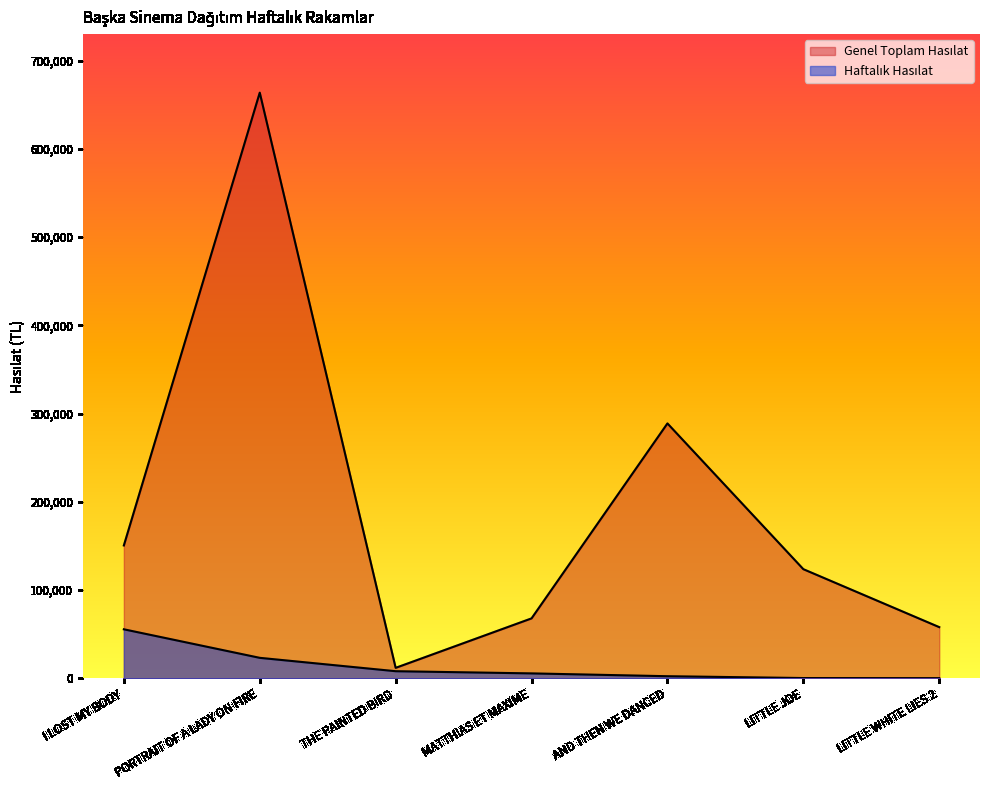

True or false: Haftalık Hasılat and Genel Toplam Hasılat intersect in this chart.

False